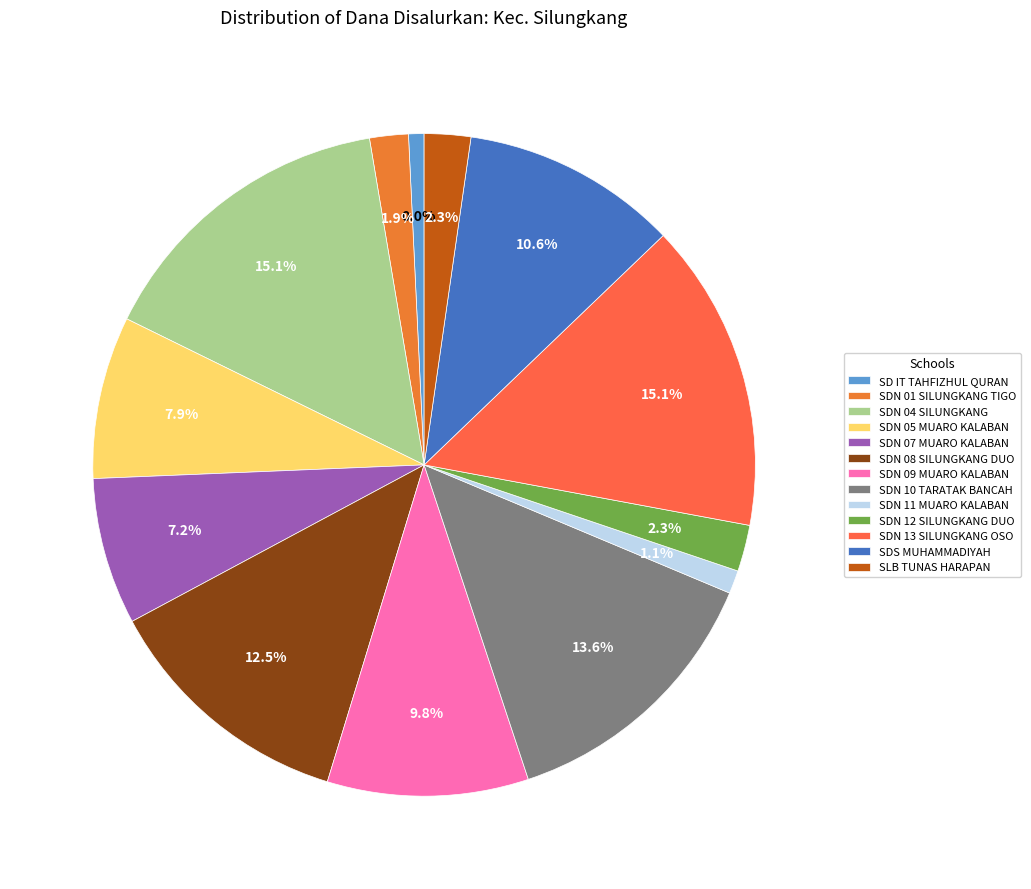

Count the number of slices in the pie.

13